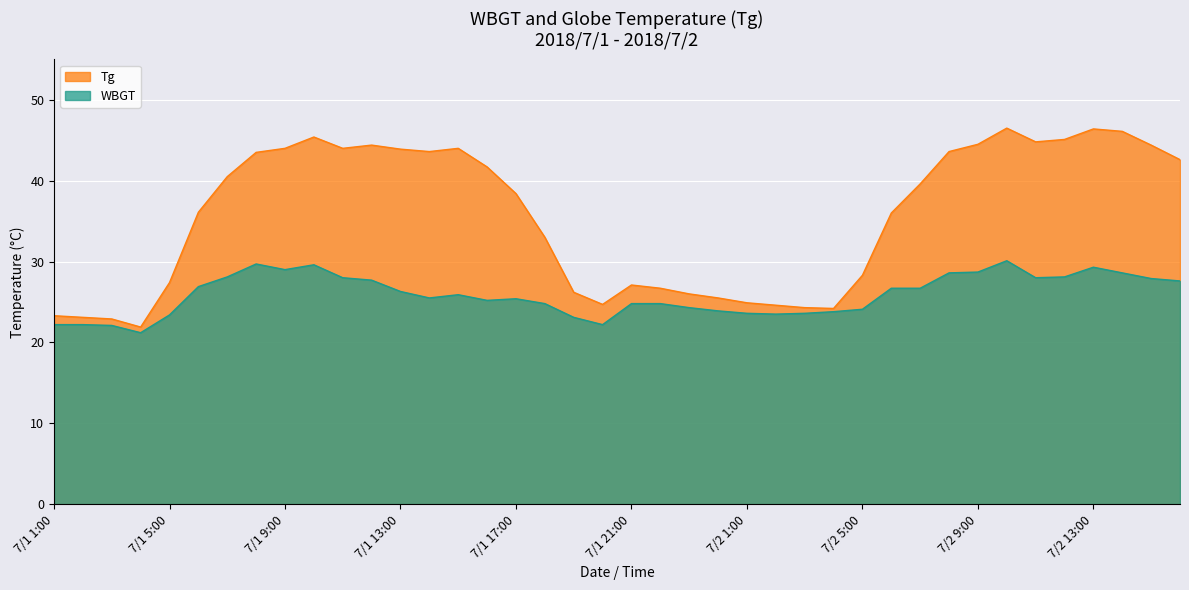

What is the approximate value of Tg at 7/1 20:00?

24.7